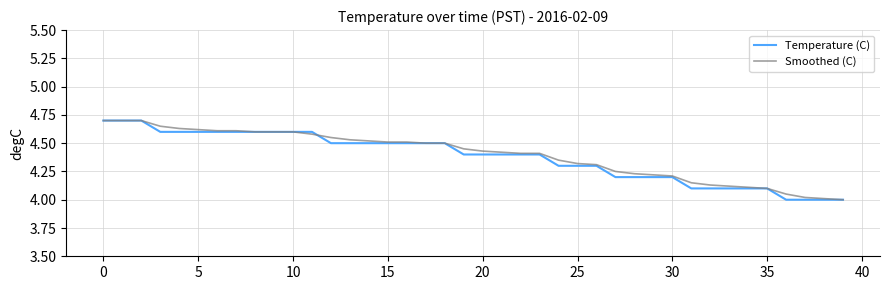

Is it true that Smoothed (C) equals 4.6 at 10?

True